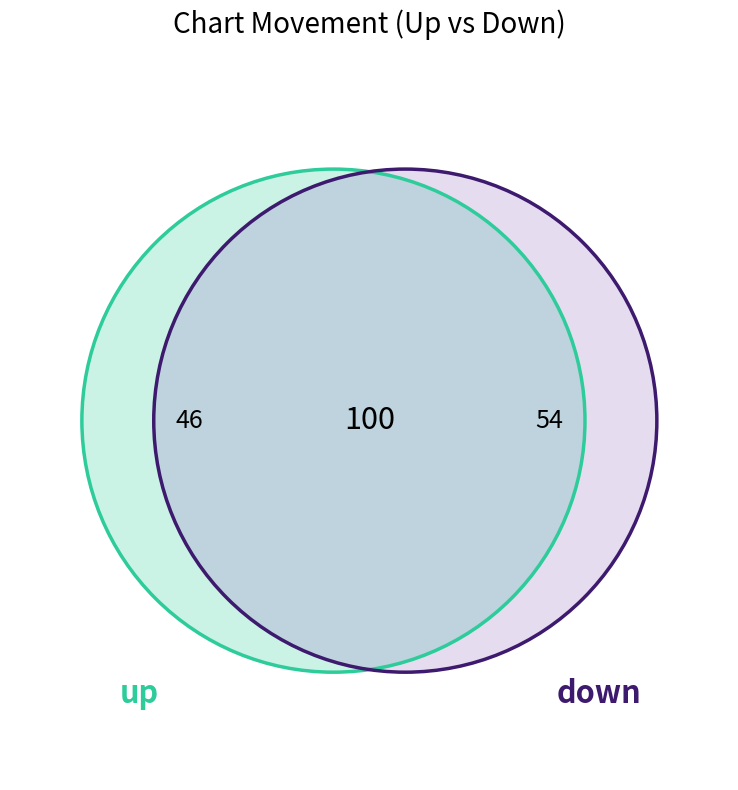

True or false: up accounts for 57% of the total.

False